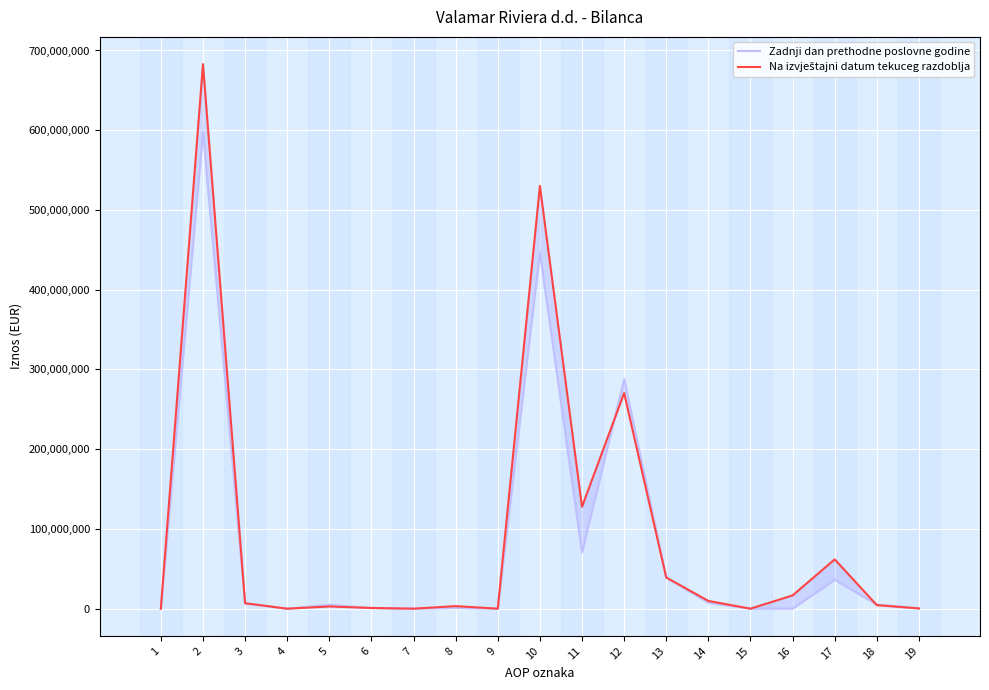

Is this an area chart (filled region under the line)?

No